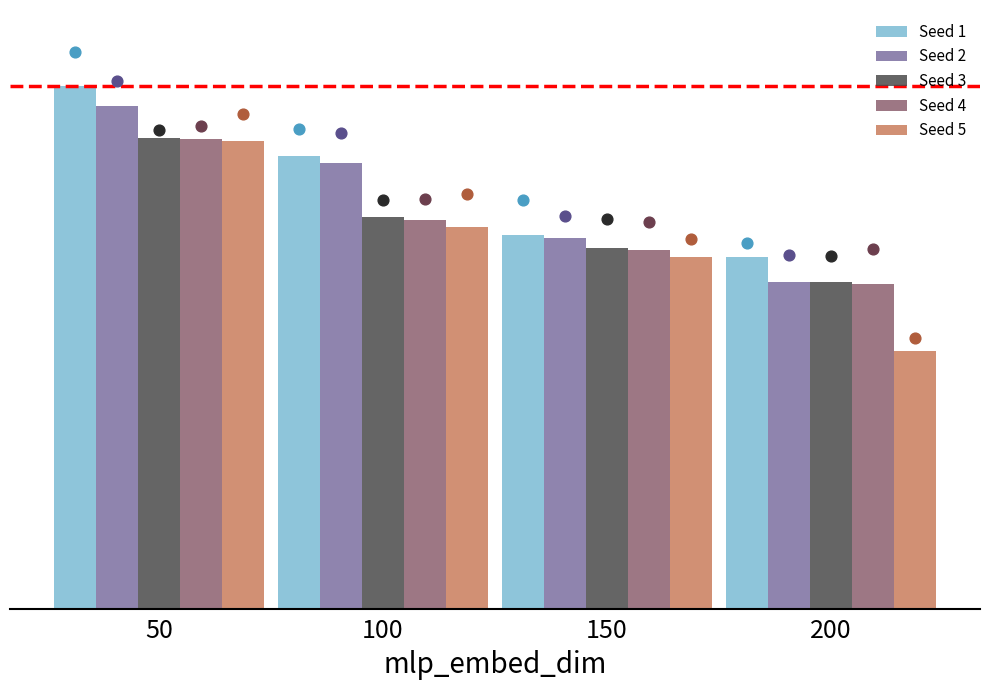

Which series reaches the minimum Y coordinate?

Seed 5